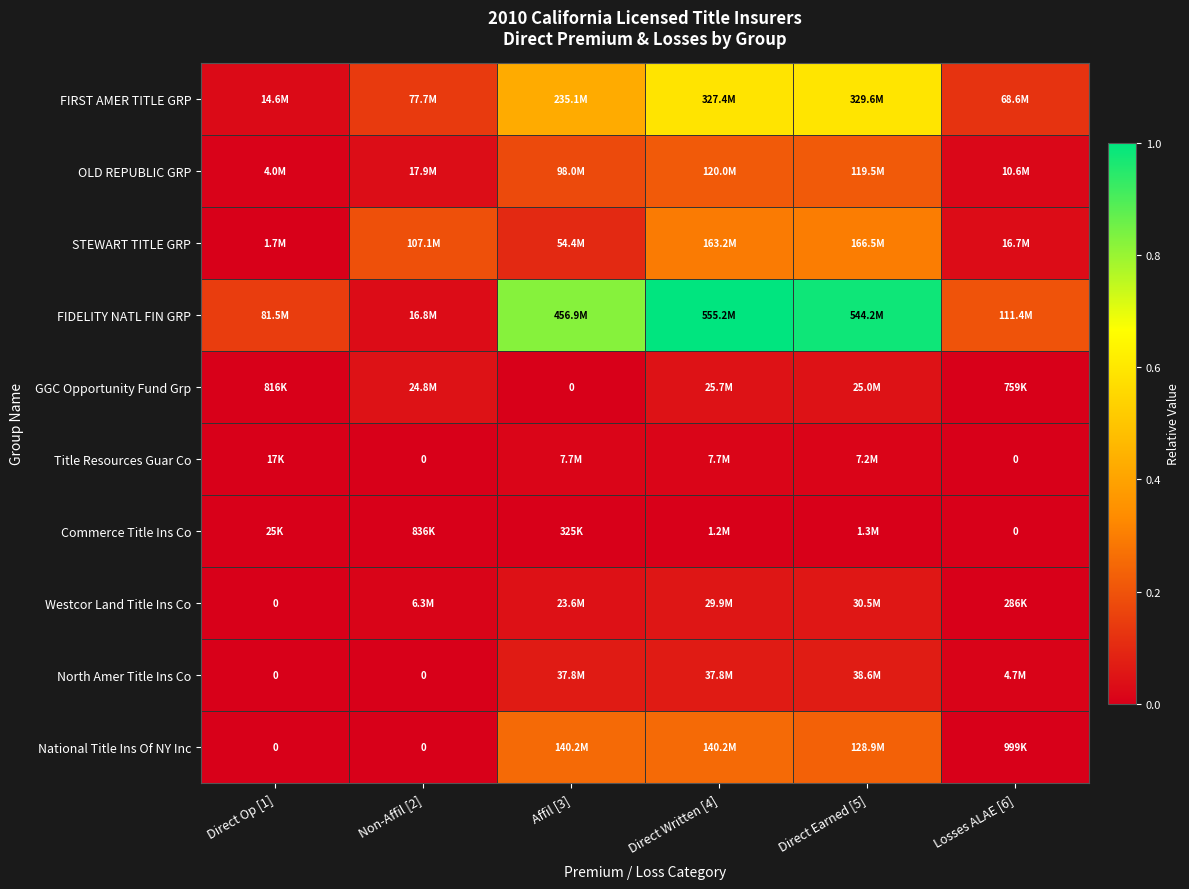

Which series has the widest spread of values?

FIDELITY NATL FIN GRP